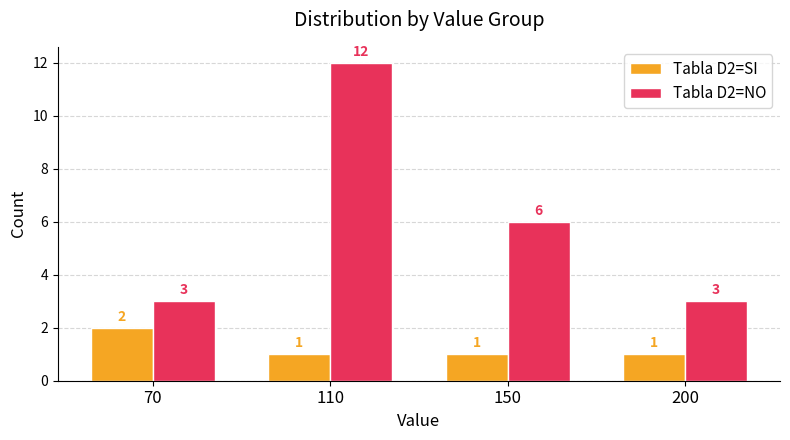

Which category has the highest value in the Tabla D2=SI series?

70